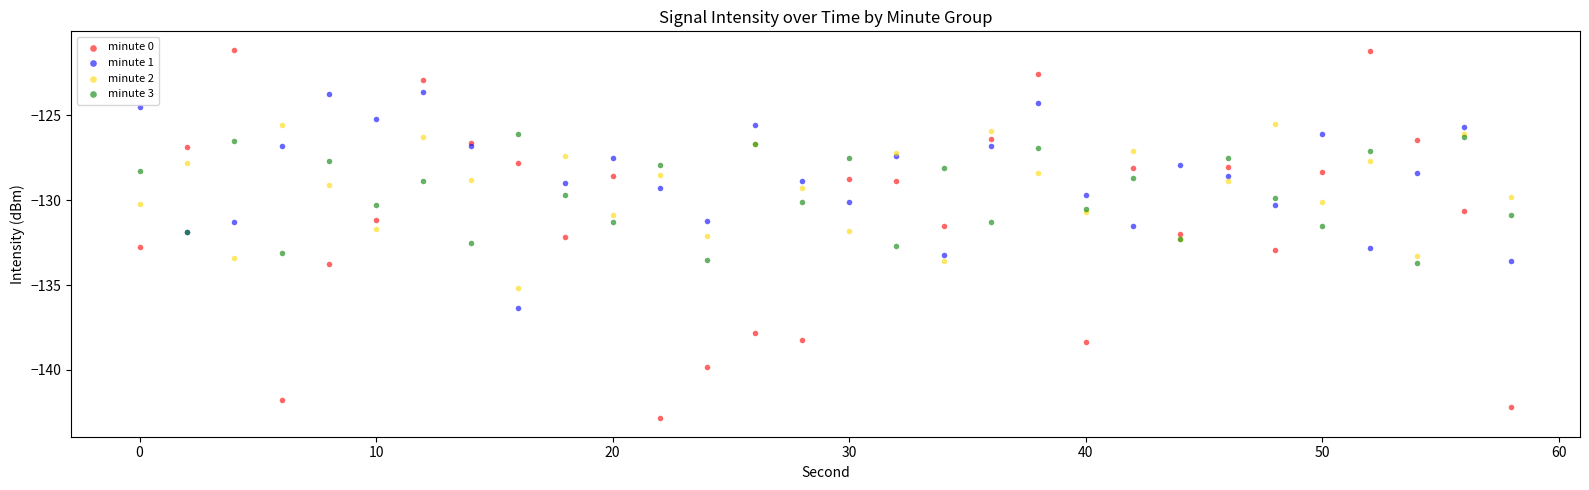

Which series reaches the minimum Y coordinate?

minute 0